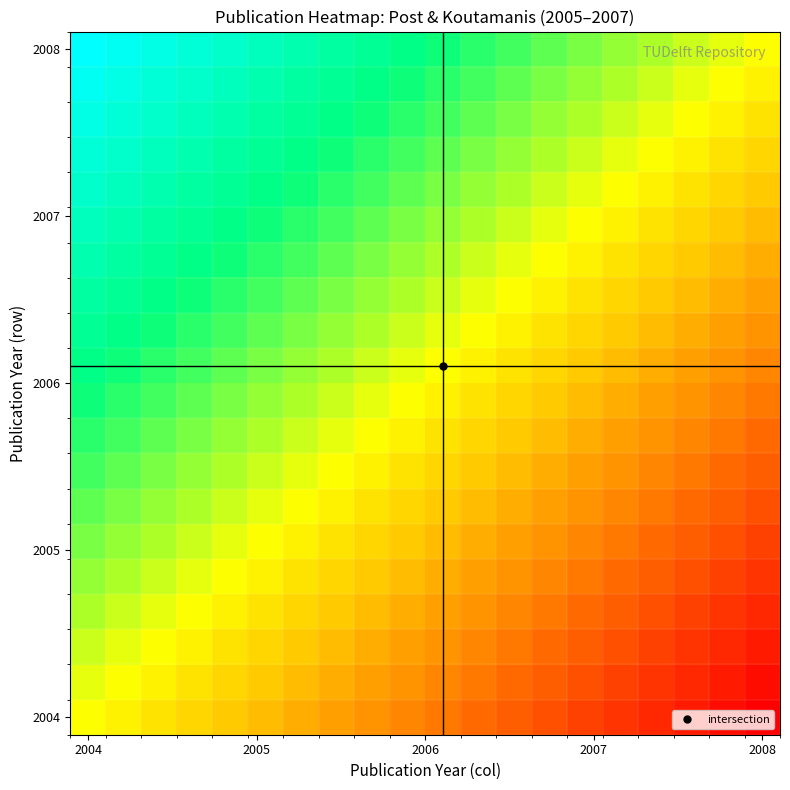

At how many categories does at least one series exceed 0?

20